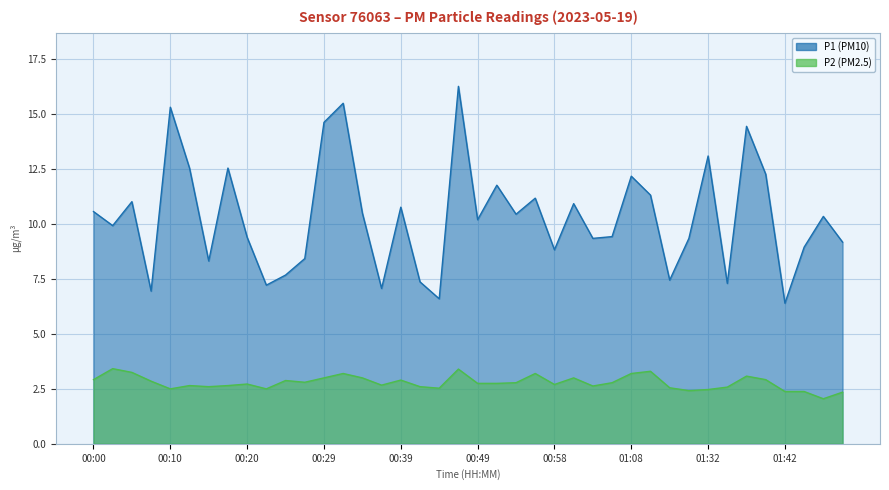

Reading left to right, what are all the values shown in this chart?

P1: 00:00=10.6	00:02=9.9	00:05=11.0	00:07=7.0	00:10=15.3	00:12=12.6	00:15=8.3	00:17=12.6	00:20=9.4	00:22=7.2	00:24=7.7	00:27=8.4	00:29=14.6	00:32=15.5	00:34=10.5	00:37=7.1	00:39=10.8	00:41=7.4	00:44=6.6	00:46=16.3	00:49=10.2	00:51=11.8	00:54=10.4	00:56=11.2	00:58=8.8	01:01=10.9	01:03=9.3	01:06=9.4	01:08=12.2	01:11=11.3	01:13=7.5	01:19=9.3	01:32=13.1	01:35=7.3	01:37=14.4	01:39=12.3	01:42=6.4	01:44=8.9	01:47=10.3	01:49=9.2
P2: 00:00=2.9	00:02=3.4	00:05=3.2	00:07=2.9	00:10=2.5	00:12=2.6	00:15=2.6	00:17=2.6	00:20=2.7	00:22=2.5	00:24=2.9	00:27=2.8	00:29=3.0	00:32=3.2	00:34=3.0	00:37=2.7	00:39=2.9	00:41=2.6	00:44=2.5	00:46=3.4	00:49=2.8	00:51=2.8	00:54=2.8	00:56=3.2	00:58=2.7	01:01=3.0	01:03=2.6	01:06=2.8	01:08=3.2	01:11=3.3	01:13=2.5	01:19=2.4	01:32=2.5	01:35=2.6	01:37=3.1	01:39=2.9	01:42=2.4	01:44=2.4	01:47=2.0	01:49=2.4